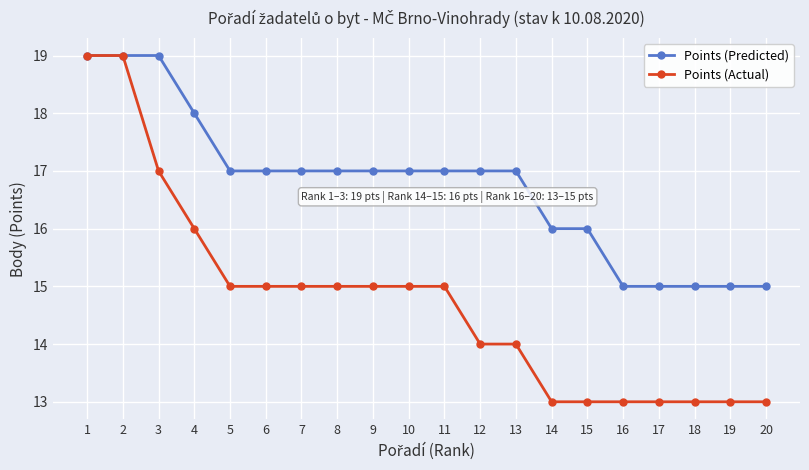

What is the approximate value of Points (Predicted) at 5?

17